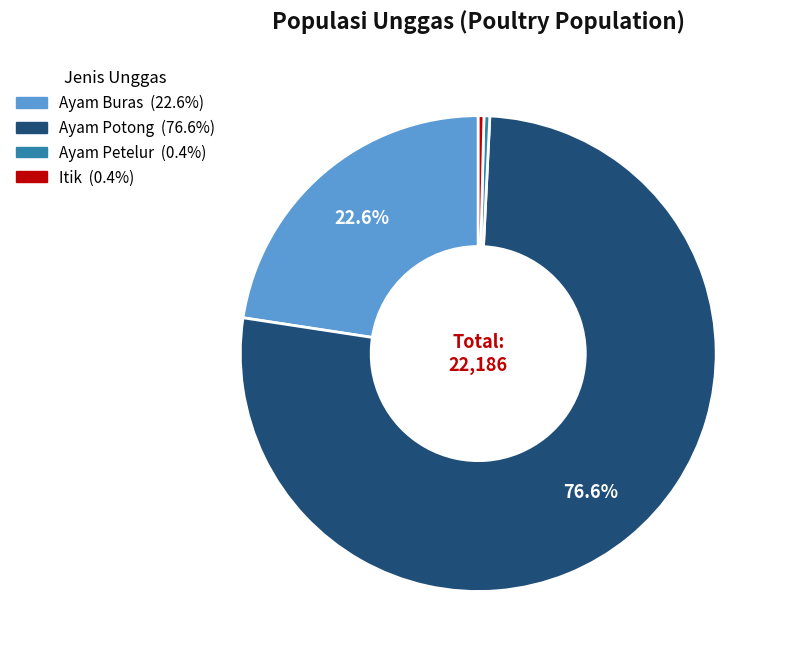

How many slices are in this pie chart?

4